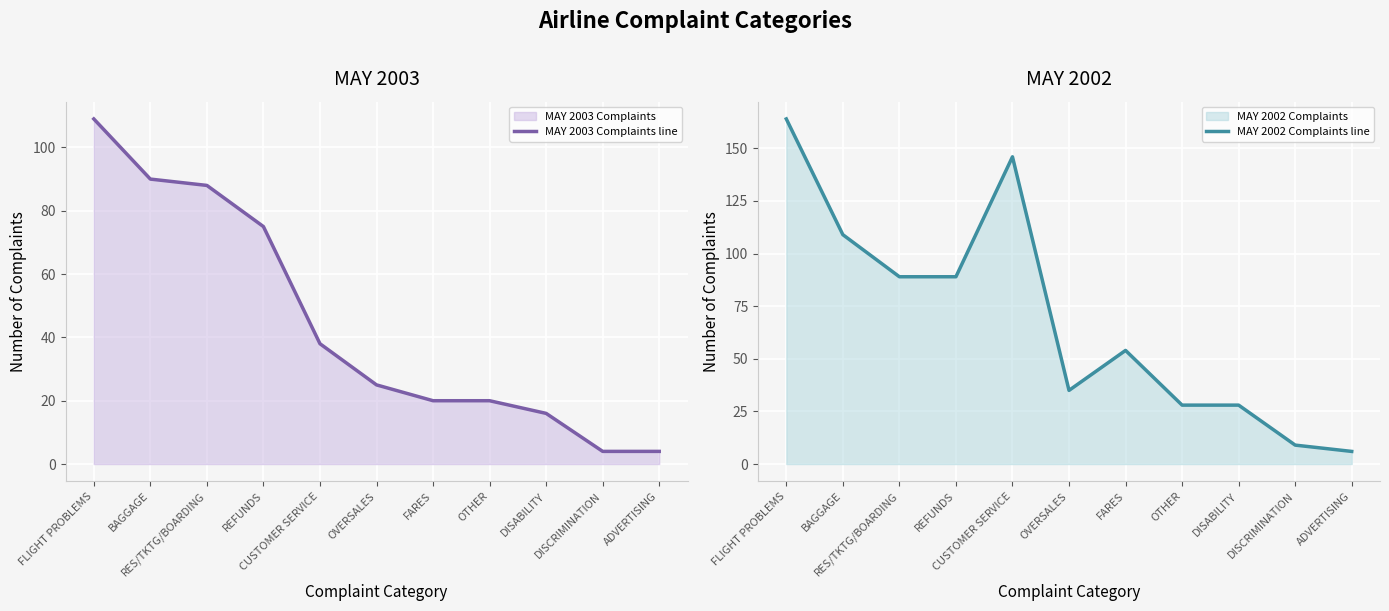

What is the value of the MAY 2003 Complaints line point at the 5th from the left?

38